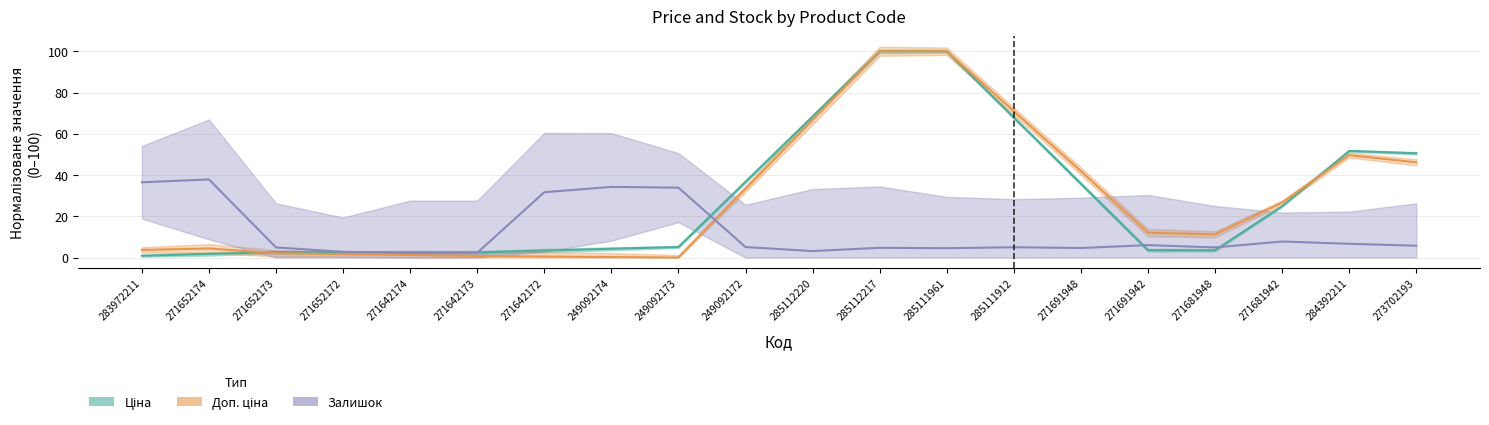

Where does the Ціна series first go above 5?

249092173